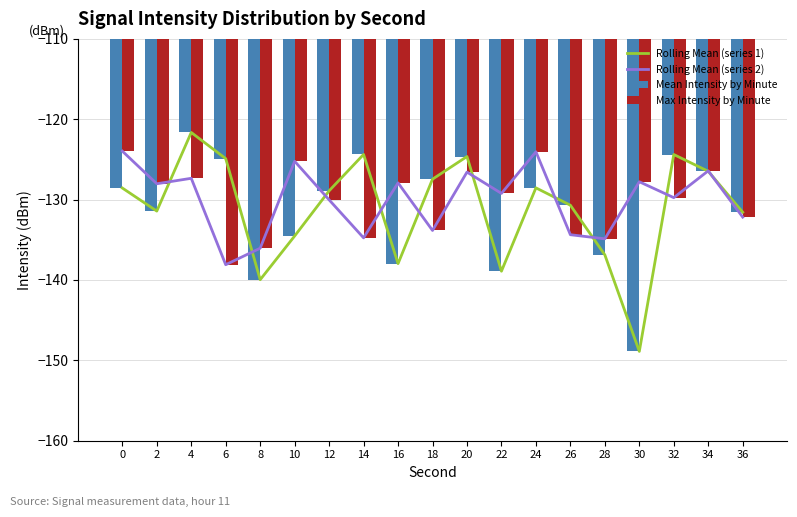

Rank the categories by Max Intensity by Minute value from highest to lowest.

0, 24, 10, 34, 20, 4, 30, 16, 2, 22, 32, 12, 36, 18, 26, 14, 28, 8, 6